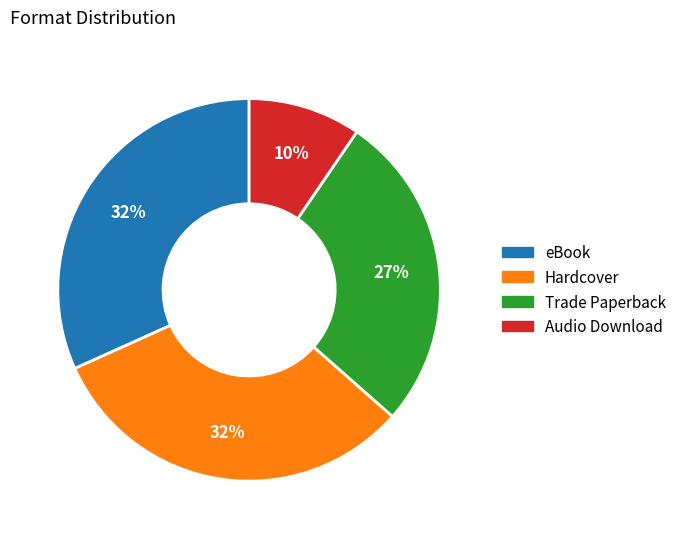

Does any single category account for the majority?

No